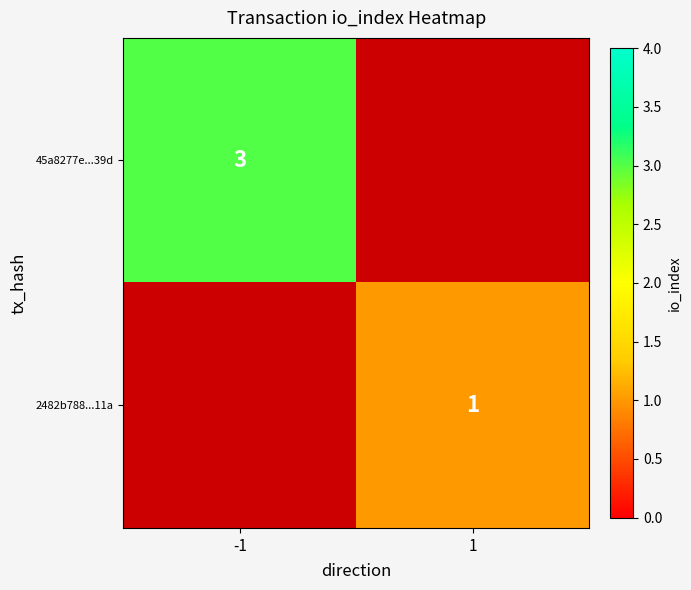

True or false: 2482b788...11a has a value of 1 at 1.

True